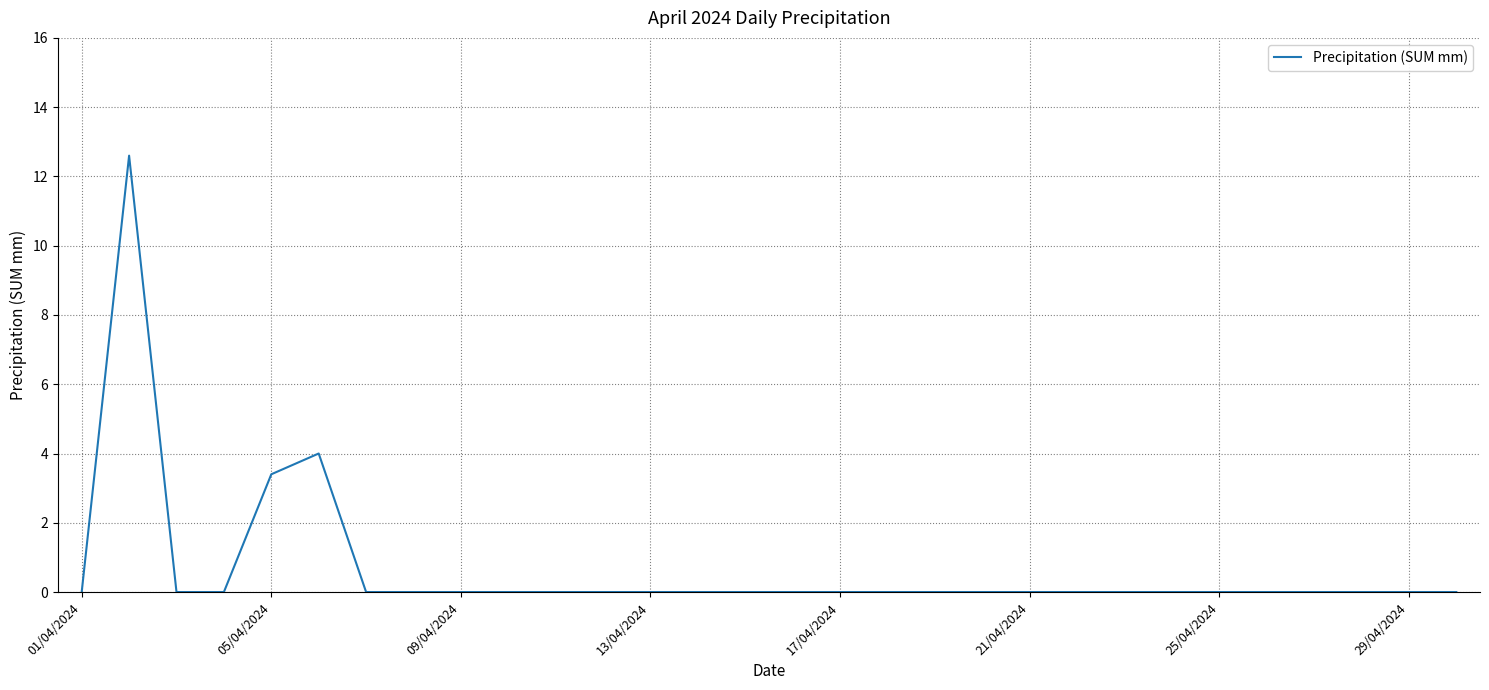

How many lines are shown in the chart?

1